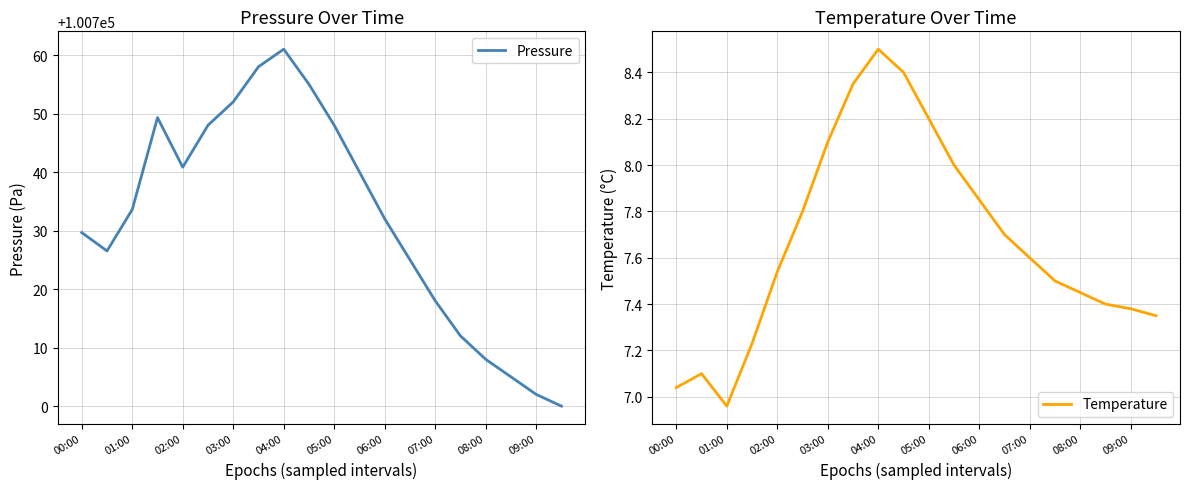

The Pressure series shows 100733.6 at 01:00. True or false?

True